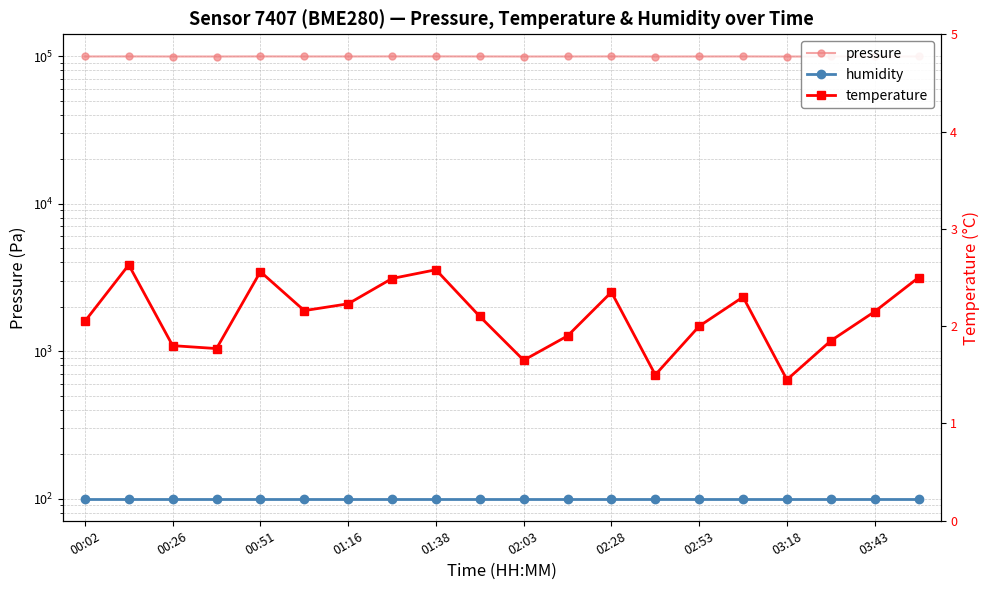

The value of humidity at 01:16 is 146.1. True or false?

False